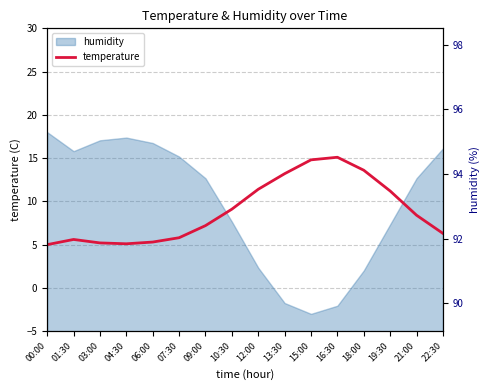

What is the label of the 3rd point from the left?

03:00